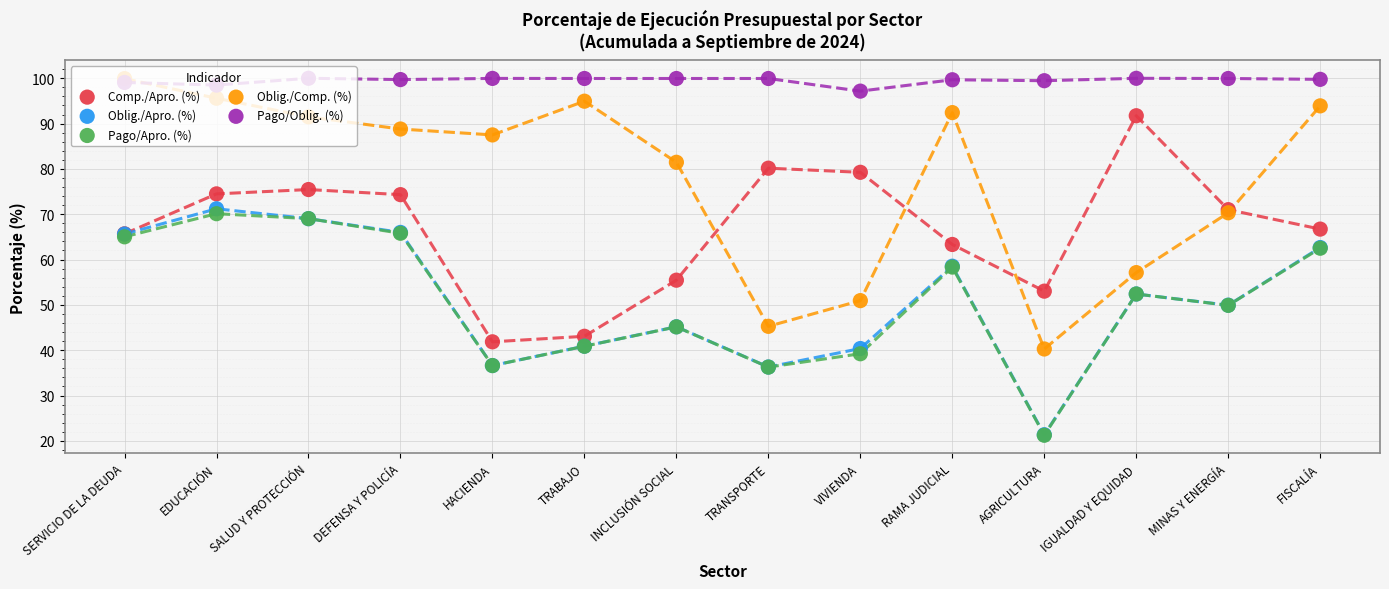

Which series contains the lowest Y value?

Pago/Apro. (%)